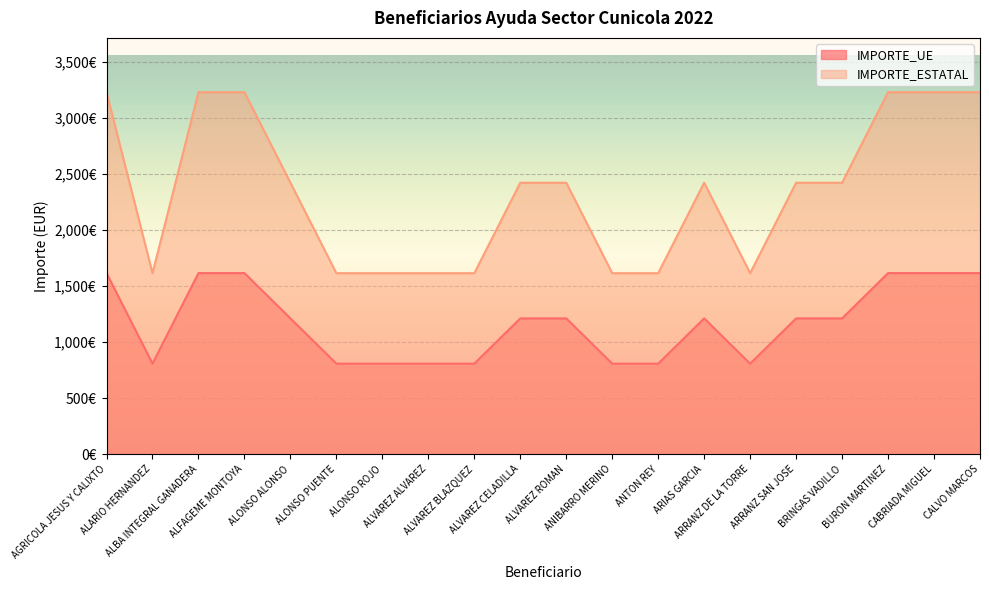

In IMPORTE_ESTATAL, how many points are lower than both neighbors (excluding endpoints)?

2